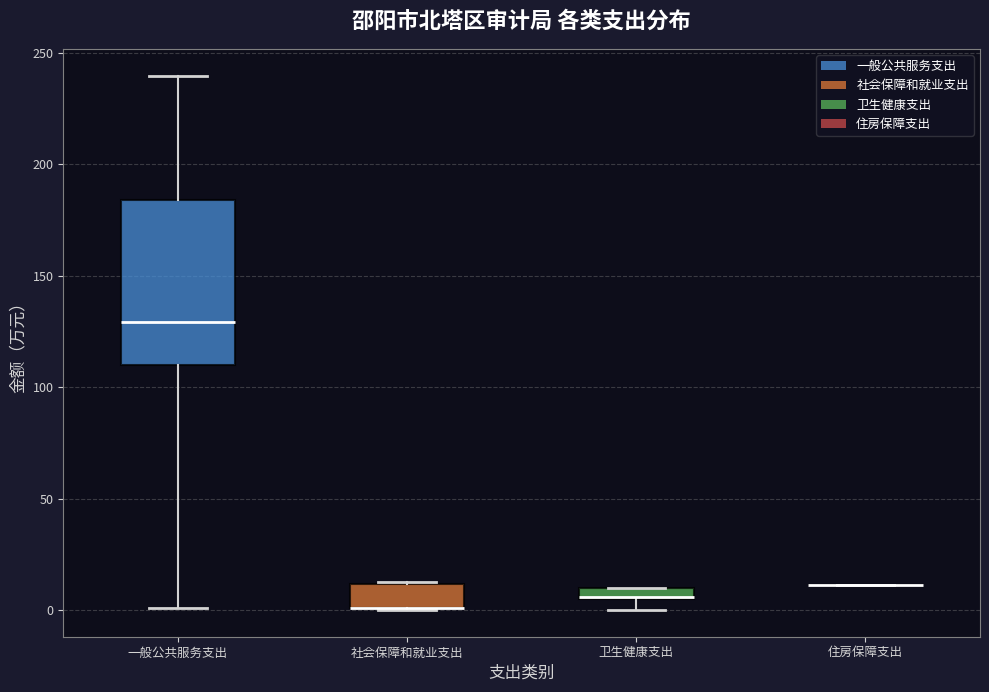

Where is the upper edge of the box for 卫生健康支出 on the y-axis? The values are not printed on the chart, so give them approximately, as read against the axis.

10